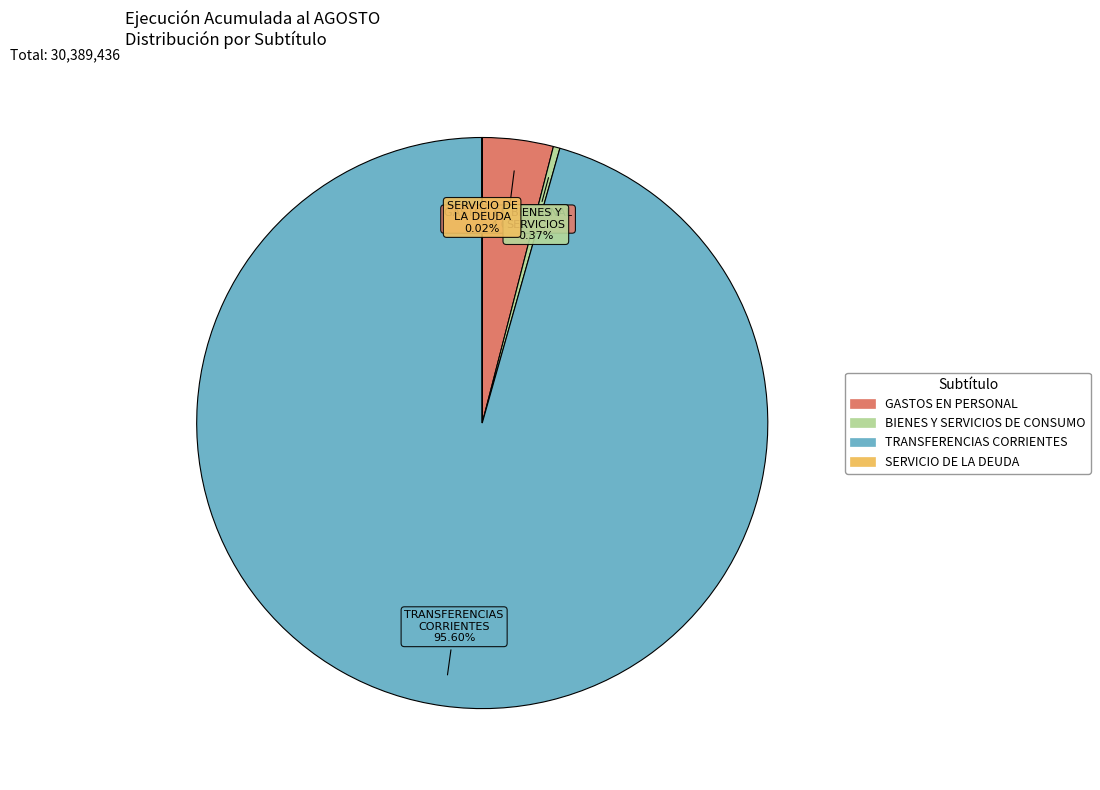

Does GASTOS EN PERSONAL represent more than half of the total?

No